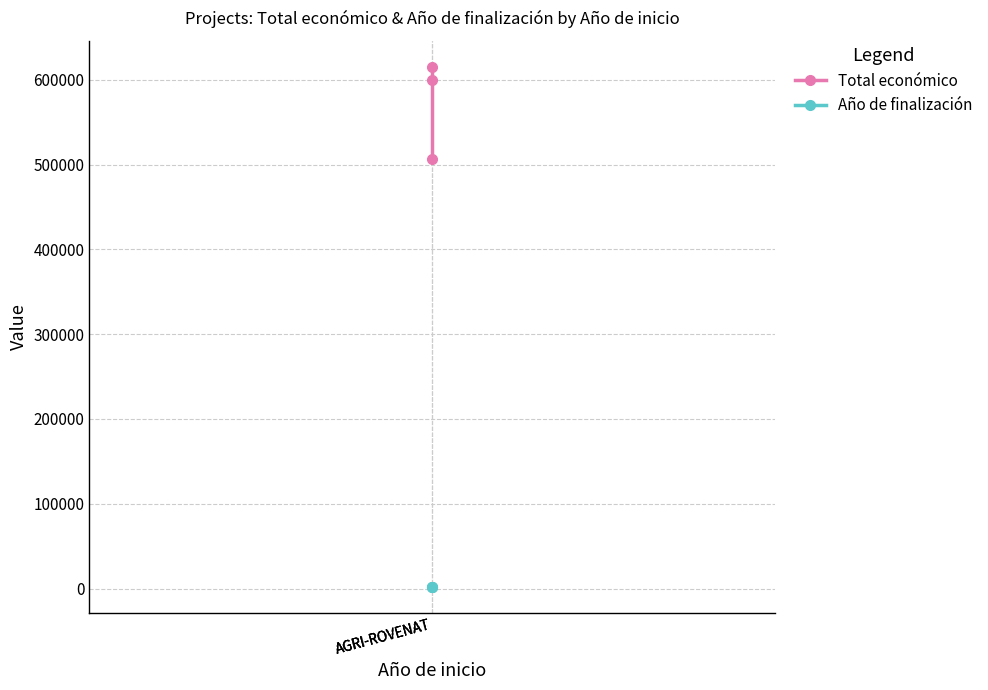

Which series changed the most between AGRI-ROVENAT and AGRI-ROVENAT?

Total económico